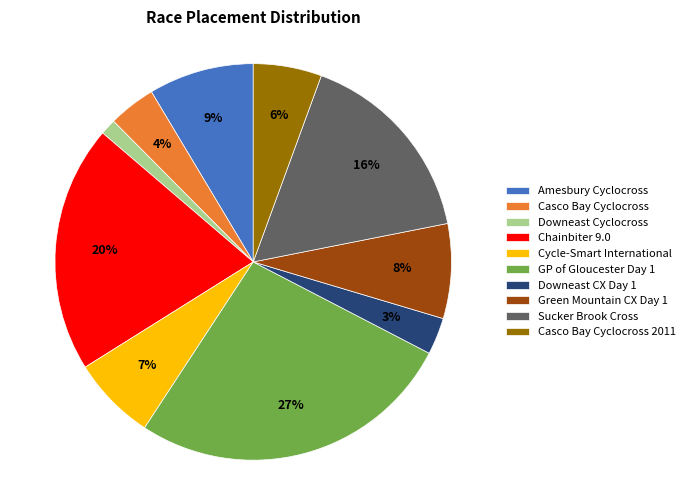

Which slice is the largest?

GP of Gloucester Day 1